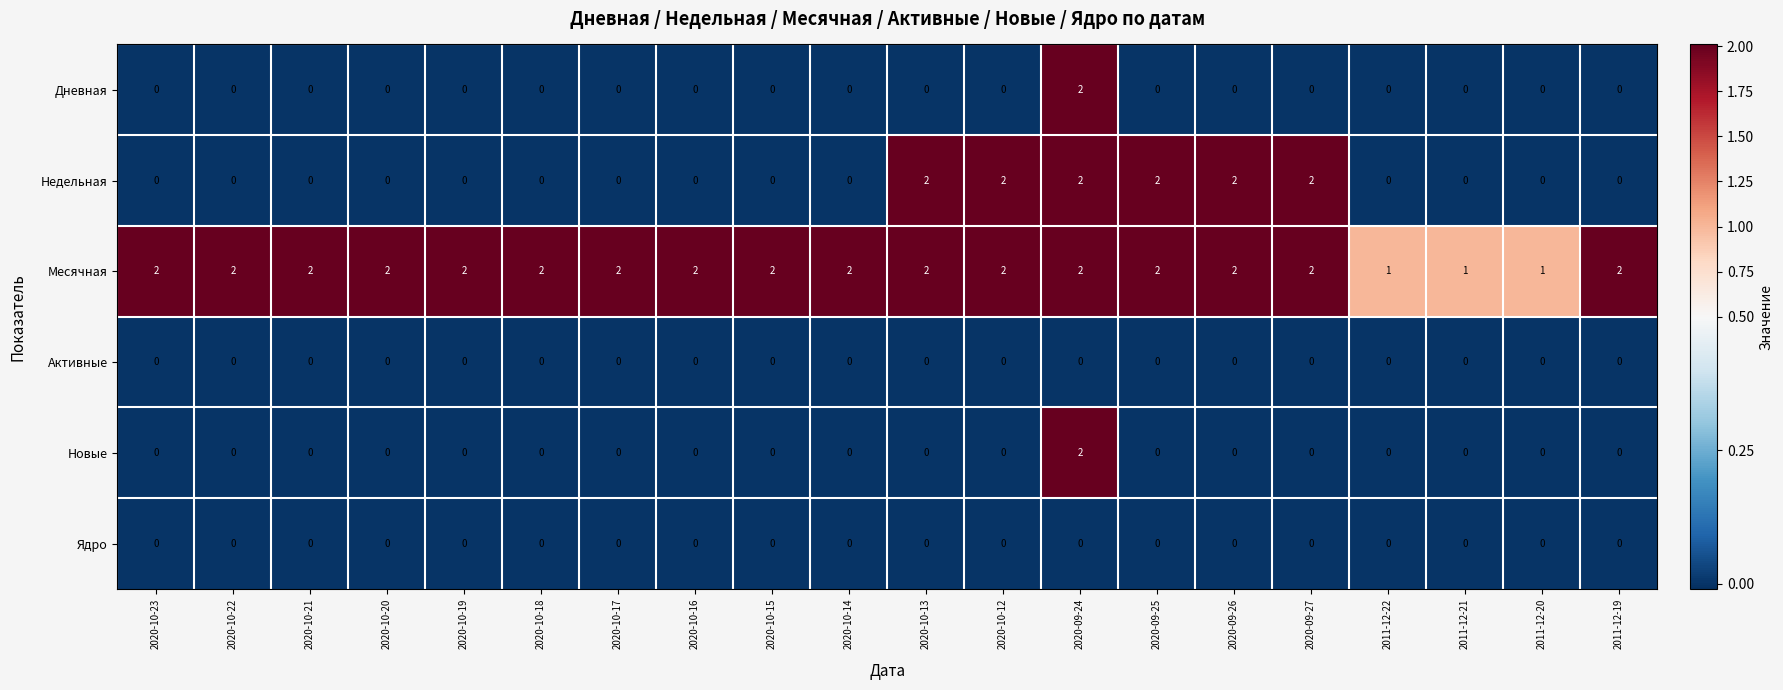

How many series are shown in this chart?

6